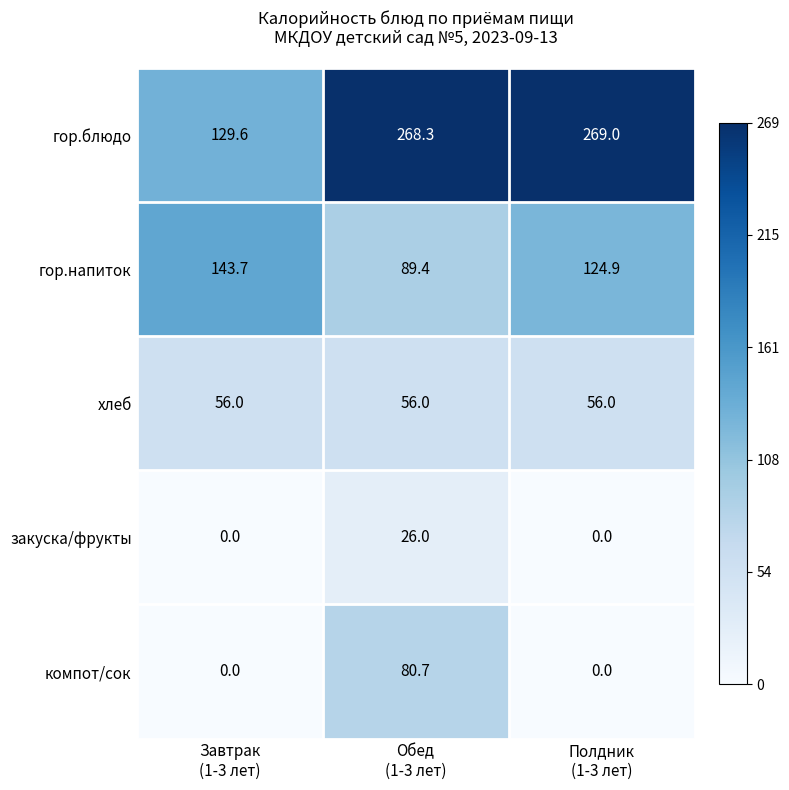

Reading right to left, extract all data points from this chart.

гор.блюдо: 269.0	268.3	129.6
гор.напиток: 124.9	89.4	143.7
хлеб: 56.0	56.0	56.0
закуска/фрукты: 0.0	26.0	0.0
компот/сок: 0.0	80.7	0.0